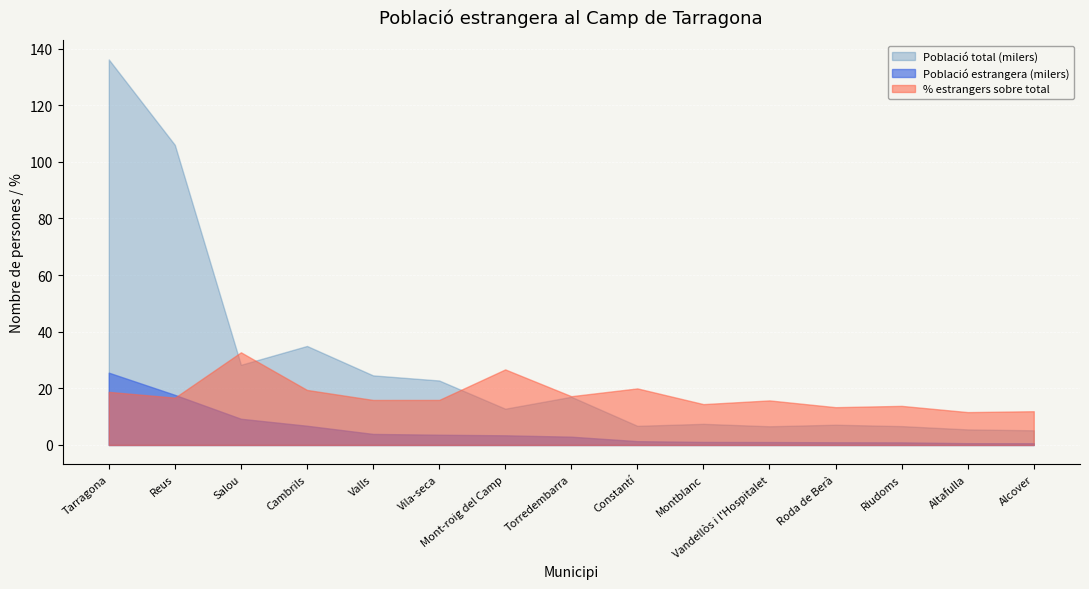

At which label does Població total first exceed 12811?

Tarragona